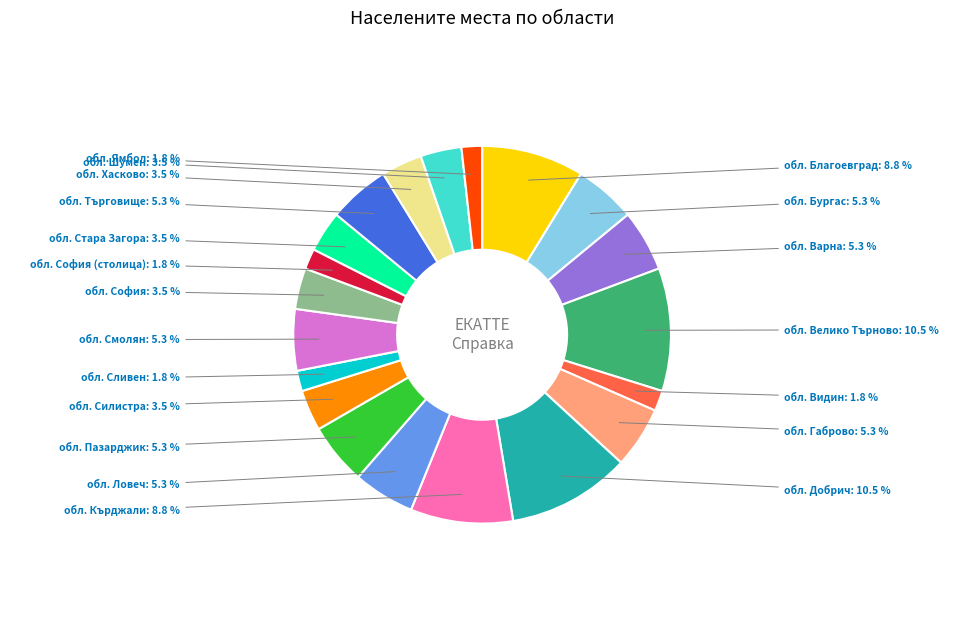

What portion of the pie excludes обл. Кърджали?

91.2%